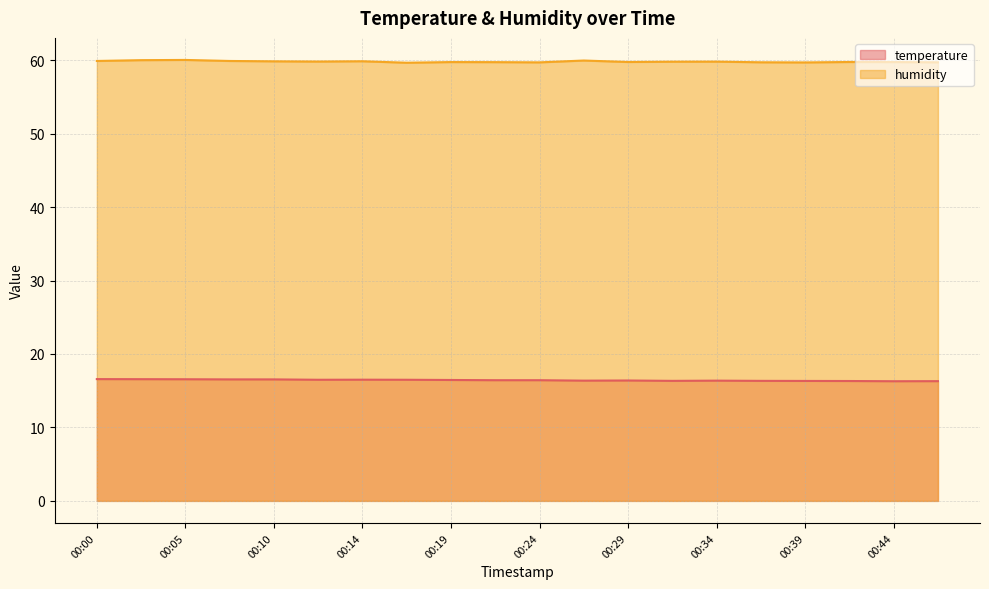

At which label does temperature reach its peak?

00:00